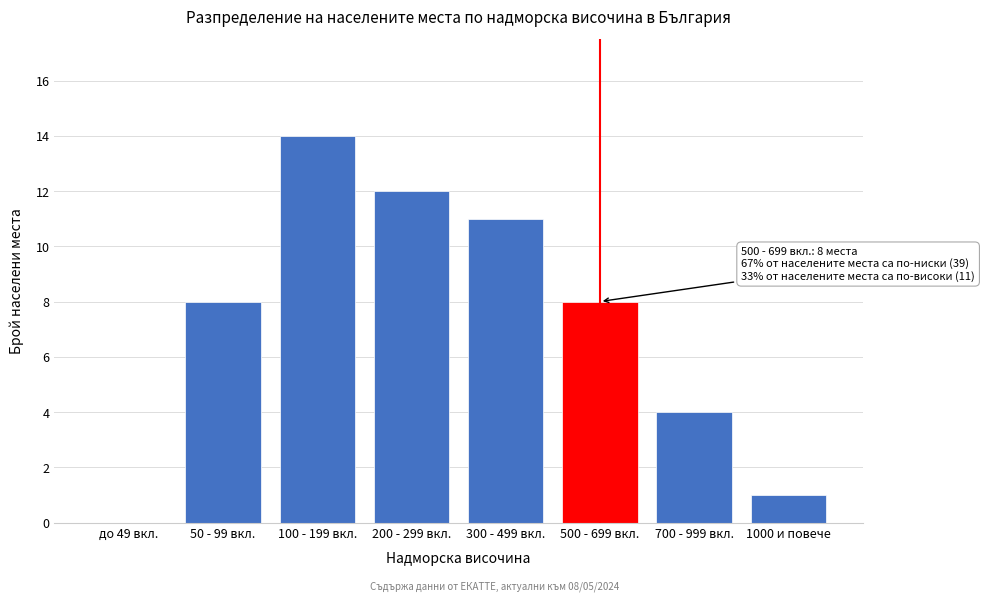

Reading right to left, list all the values displayed in this chart.

1000 и повече=1	700 - 999 вкл.=4	500 - 699 вкл.=8	300 - 499 вкл.=11	200 - 299 вкл.=12	100 - 199 вкл.=14	50 - 99 вкл.=8	до 49 вкл.=0